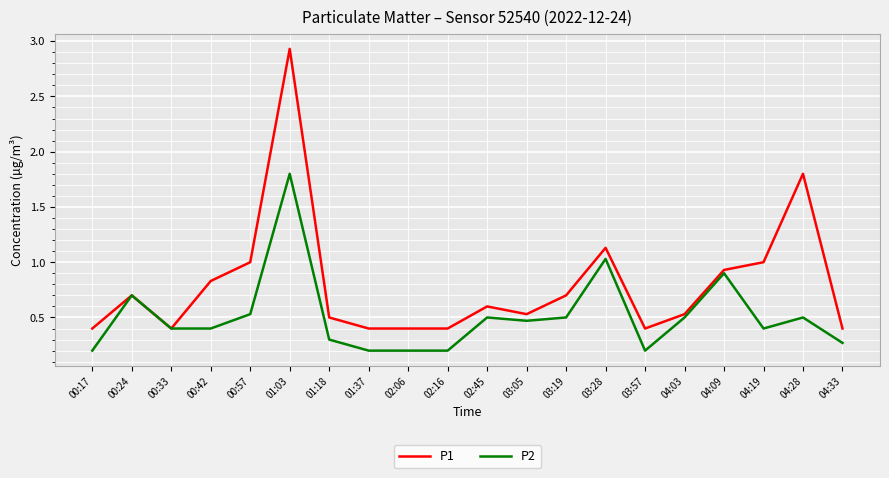

At which category is the sum across all series the highest?

01:03